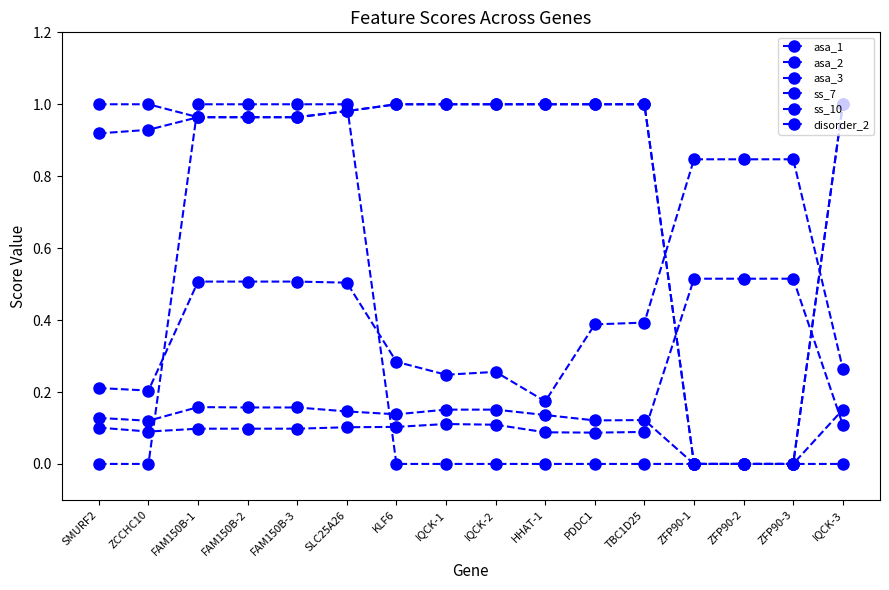

Reading left to right, what are all the values shown in this chart?

asa_1: 0.1	0.1	0.1	0.1	0.1	0.1	0.1	0.1	0.1	0.1	0.1	0.1	0.5	0.5	0.5	0.1
asa_2: 0.2	0.2	0.5	0.5	0.5	0.5	0.3	0.2	0.3	0.2	0.4	0.4	0.8	0.8	0.8	0.3
asa_3: 0.1	0.1	0.2	0.2	0.2	0.1	0.1	0.2	0.2	0.1	0.1	0.1	0.0	0.0	0.0	0.2
ss_7: 0.9	0.9	1.0	1.0	1.0	1.0	1.0	1.0	1.0	1.0	1.0	1.0	0.0	0.0	0.0	1.0
ss_10: 1.0	1.0	1.0	1.0	1.0	1.0	1.0	1.0	1.0	1.0	1.0	1.0	0.0	0.0	0.0	1.0
disorder_2: 0.0	0.0	1.0	1.0	1.0	1.0	0.0	0.0	0.0	0.0	0.0	0.0	0.0	0.0	0.0	0.0